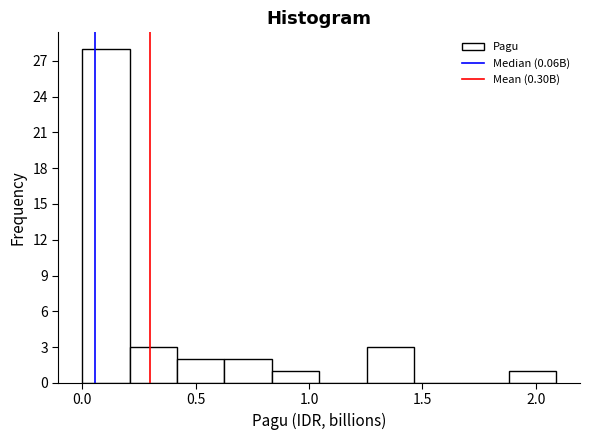

Reading left to right, transcribe this chart: for each bar, give the range it covers on the x-axis and its height. Neither the bar edges nor the heights are printed on the chart, so give them approximately, as read against the axes.

0.00 to 0.20: 28
0.20 to 0.40: 3
0.40 to 0.65: 2
0.65 to 0.85: 2
0.85 to 1.05: 1
1.05 to 1.25: 0
1.25 to 1.45: 3
1.45 to 1.65: 0
1.65 to 1.90: 0
1.90 to 2.10: 1